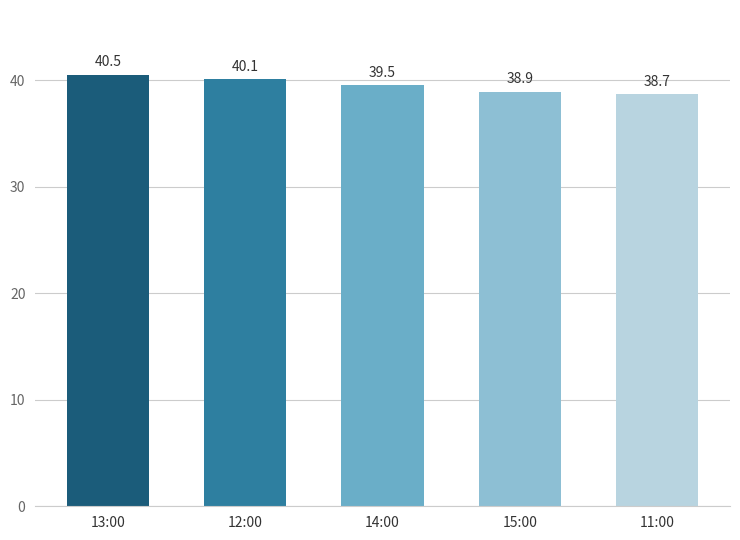

Are the bars grouped side by side (vs. stacked)?

No